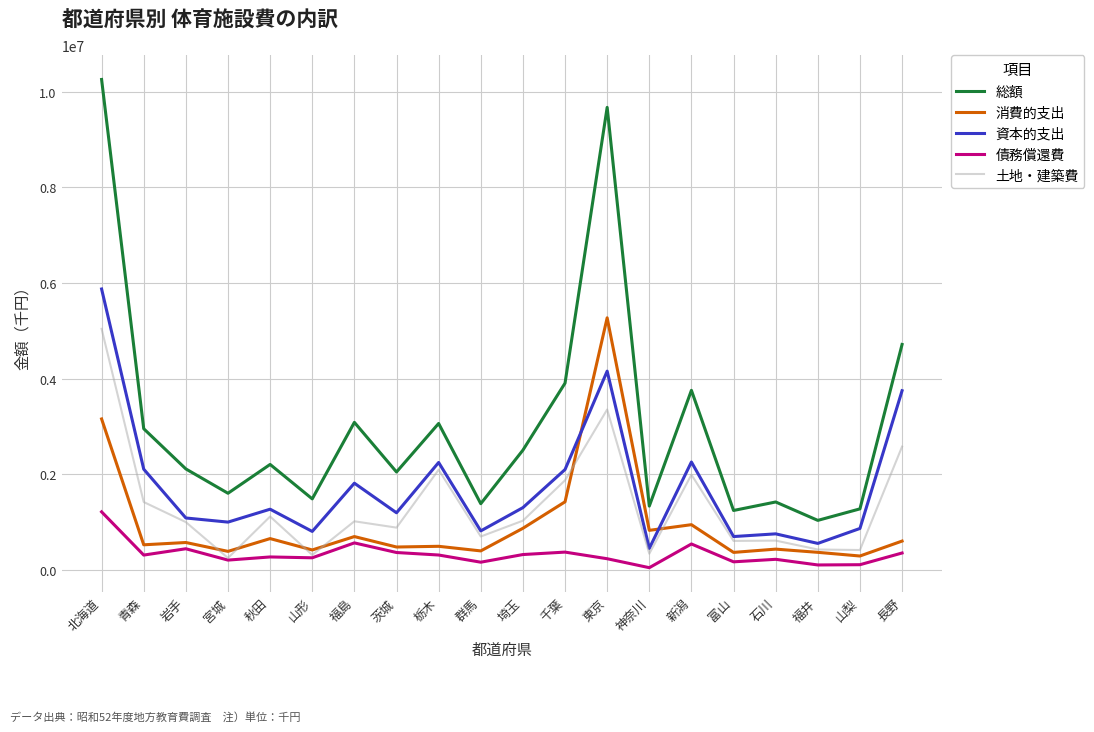

At which category is the sum across all series the highest?

北海道